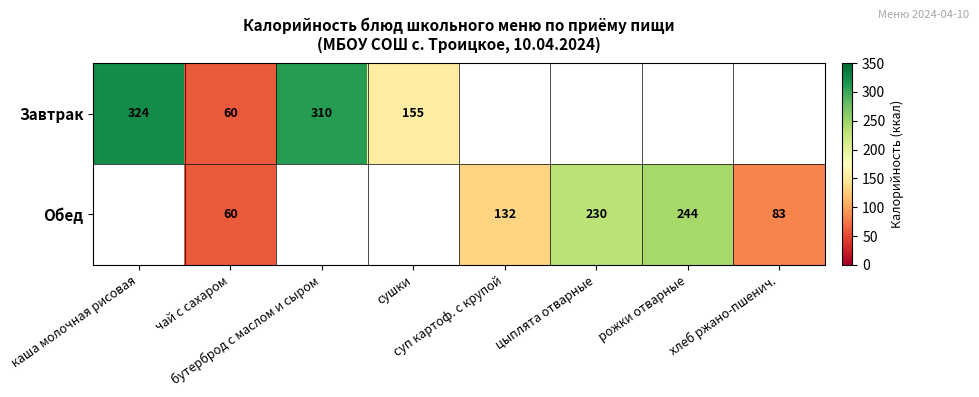

The Завтрак series shows 83.9 at чай с сахаром. True or false?

False